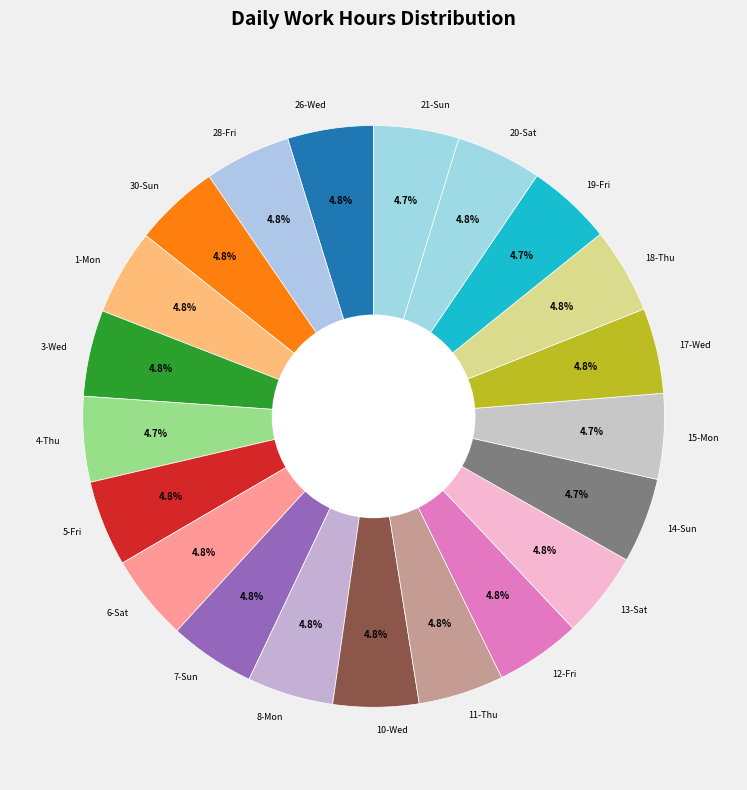

What percentage is NOT represented by 18-Thu?

95.2%